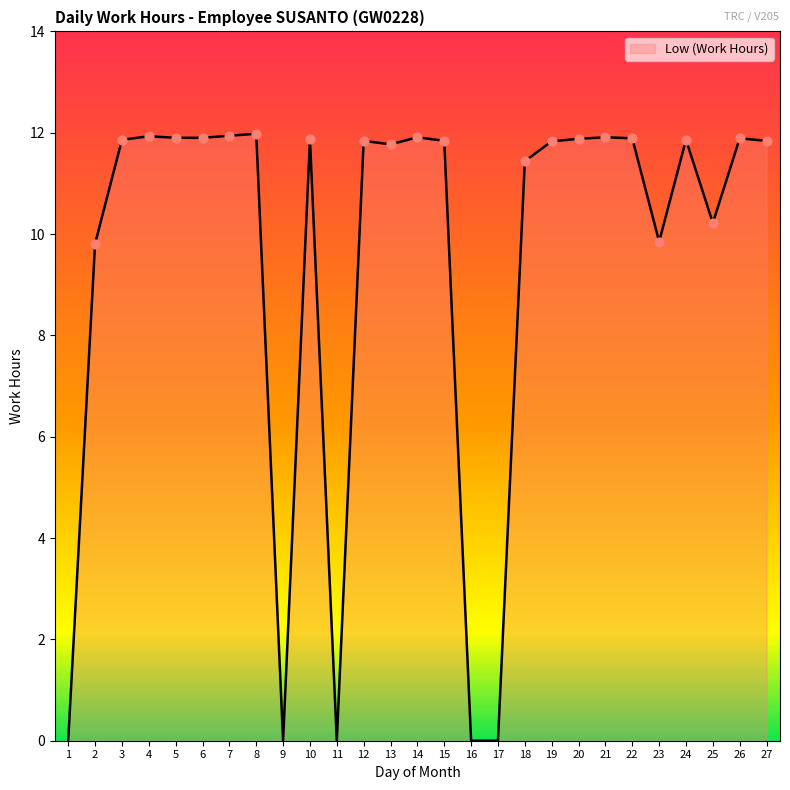

Which has a higher value, 12 or 18?

12